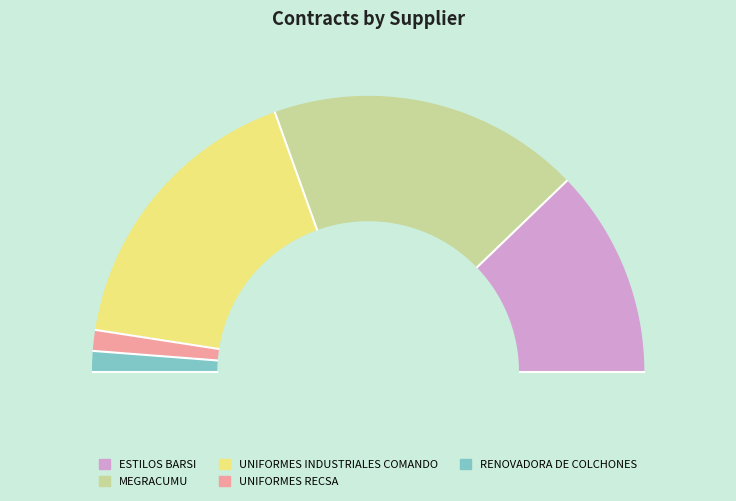

To the nearest percent, what is the difference between the largest and smallest slice percentages?

34%